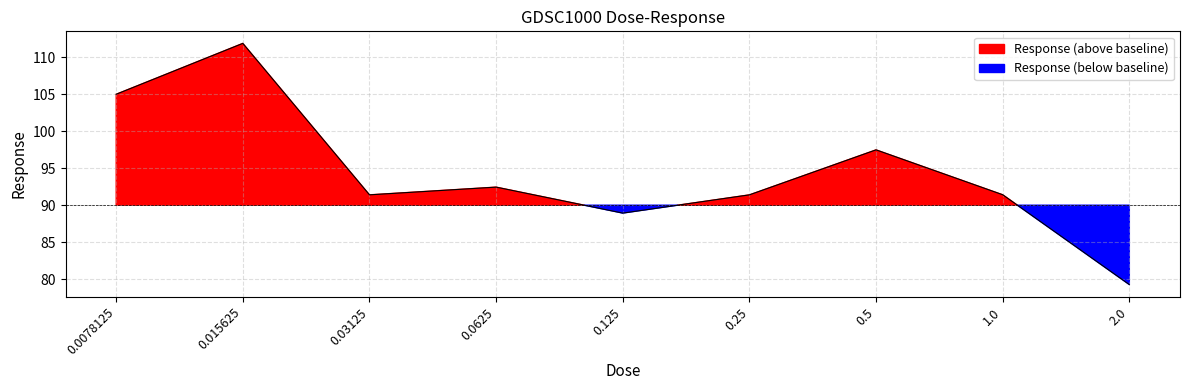

Rank the categories by value from lowest to highest.

2.0, 0.125, 0.25, 0.03125, 1.0, 0.0625, 0.5, 0.0078125, 0.015625